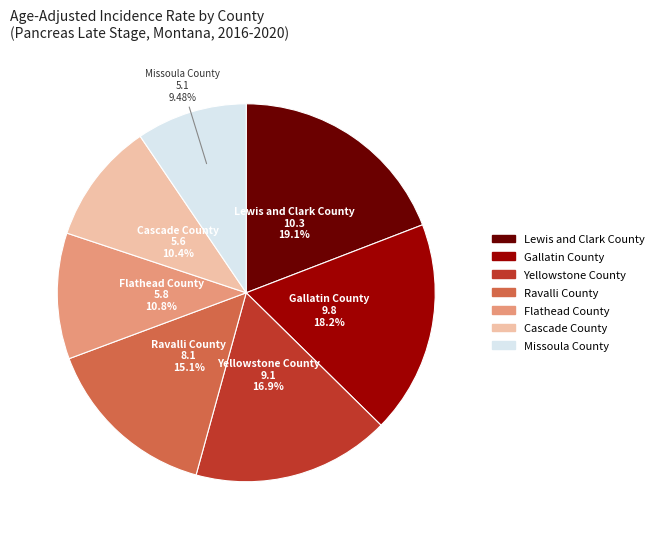

How many slices are in this pie chart?

7